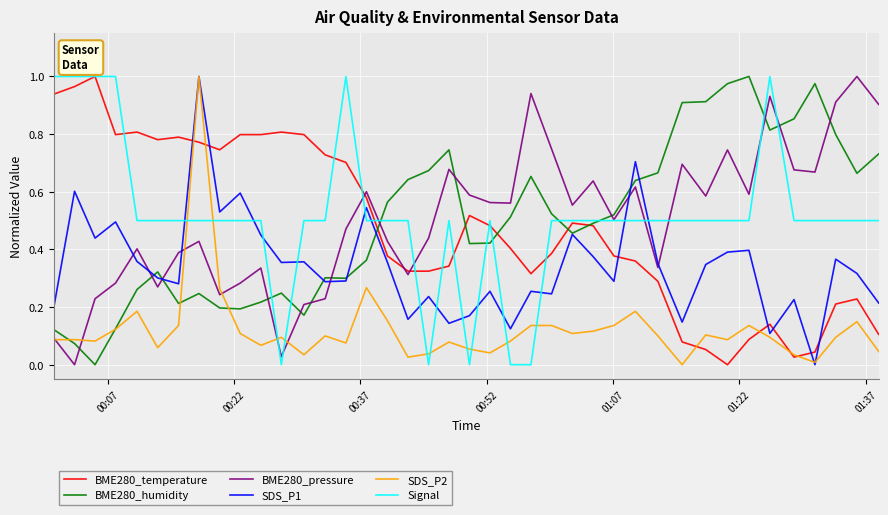

True or false: BME280_humidity and SDS_P1 cross at least once.

True